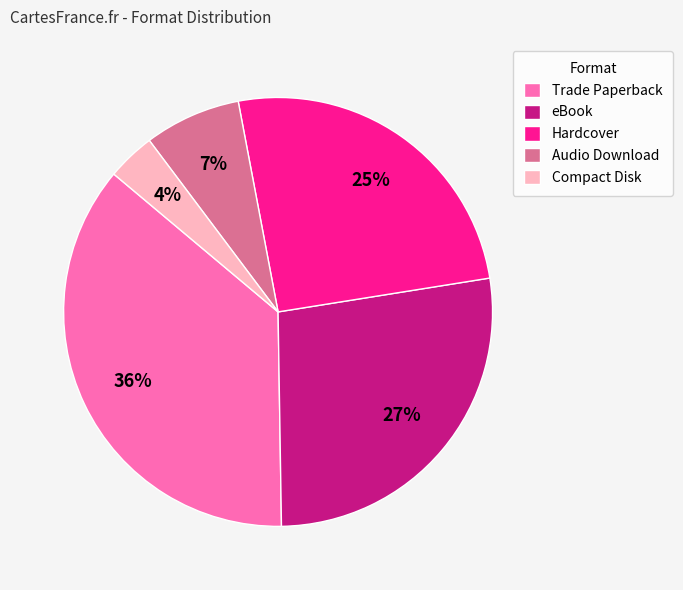

Combined, do Hardcover and Audio Download account for over 50%?

No